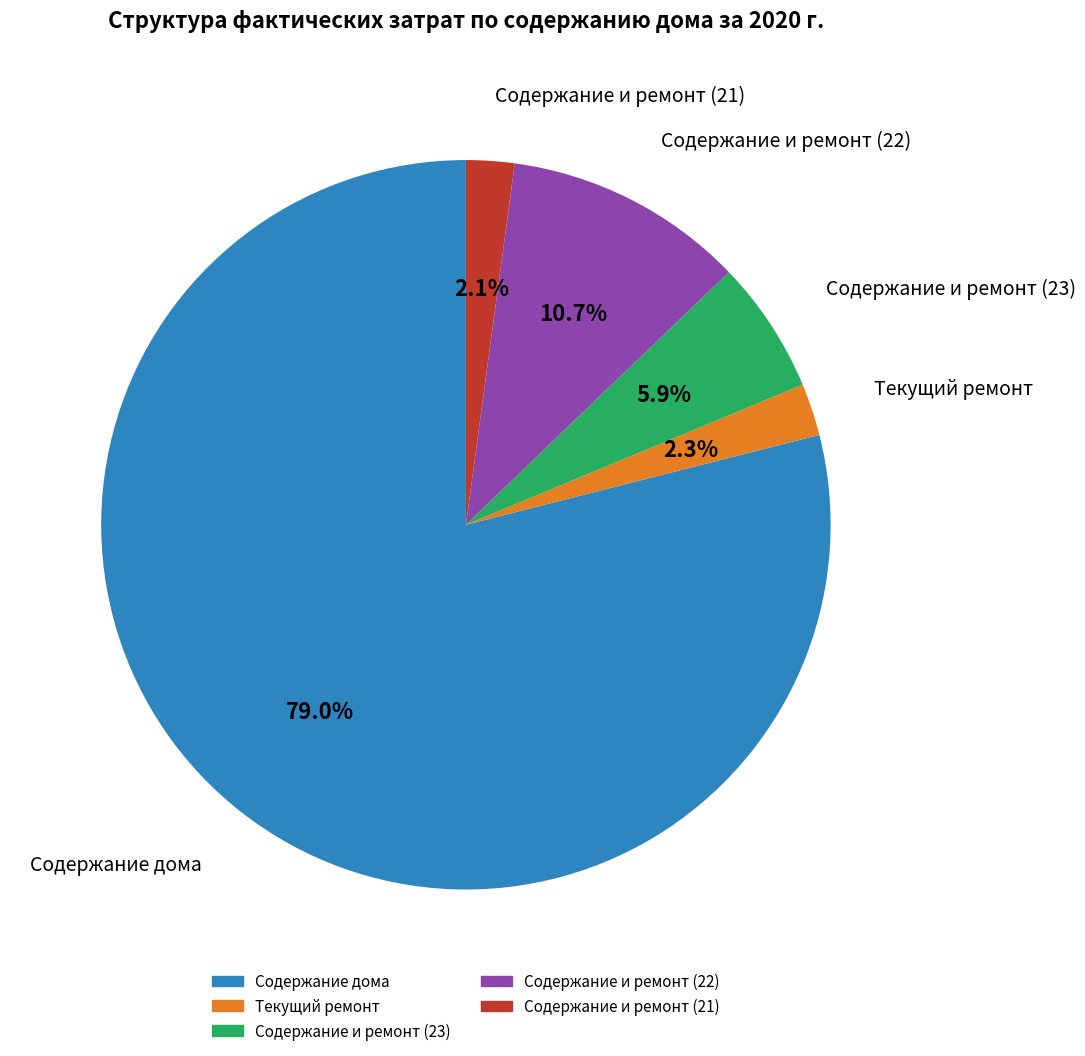

Does any single category account for the majority?

Yes